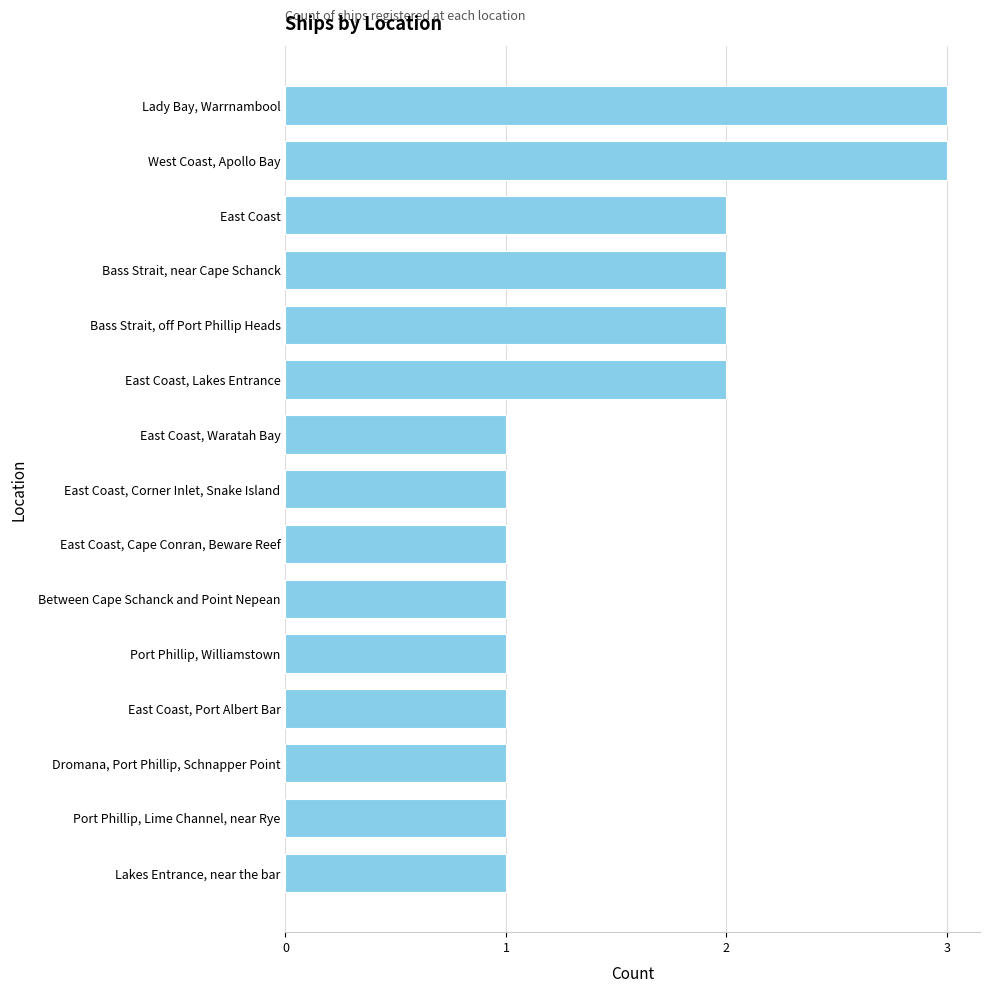

Is it true that the value at West Coast, Apollo Bay is 5?

False